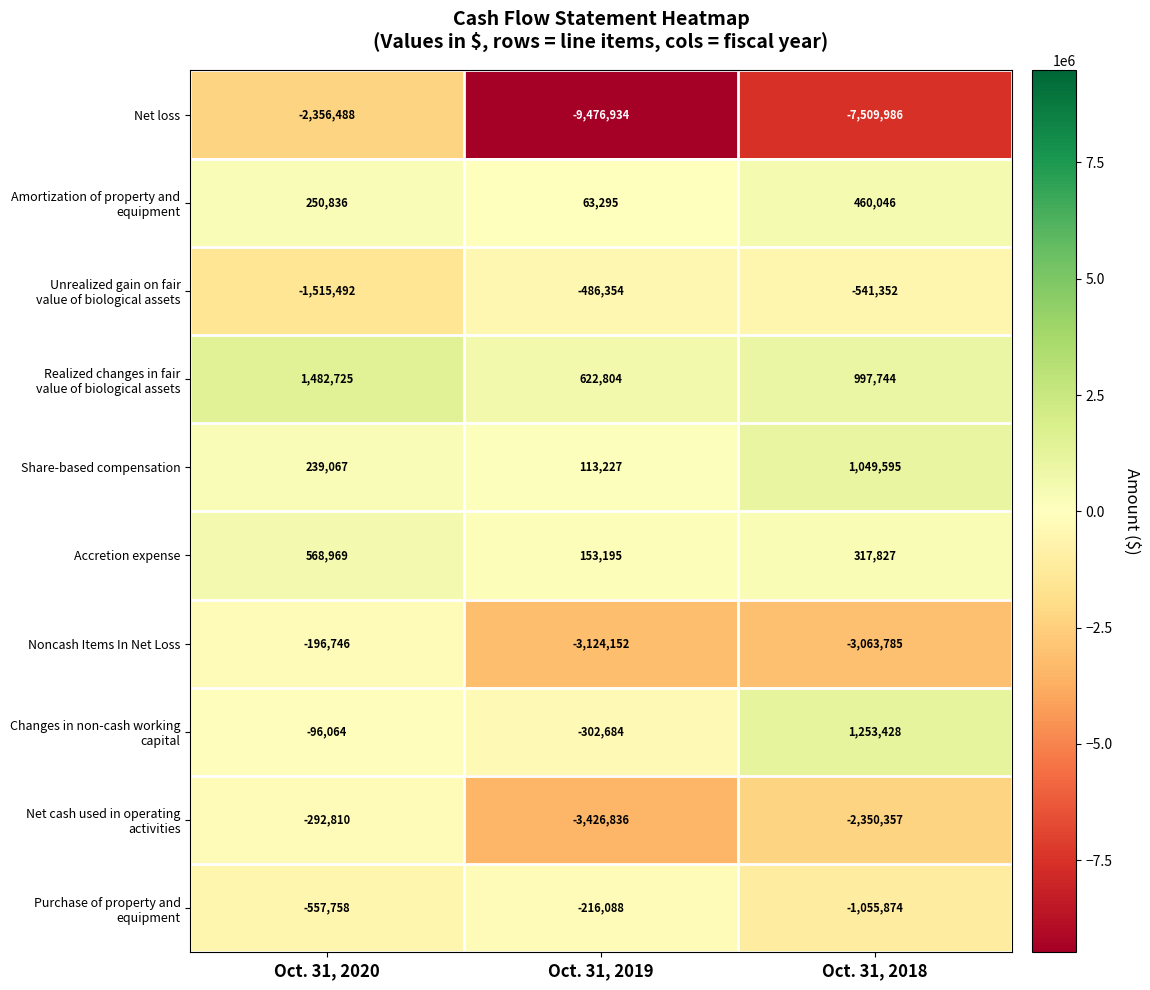

The value of Noncash Items In Net Loss at Oct. 31, 2019 is -3124152. True or false?

True